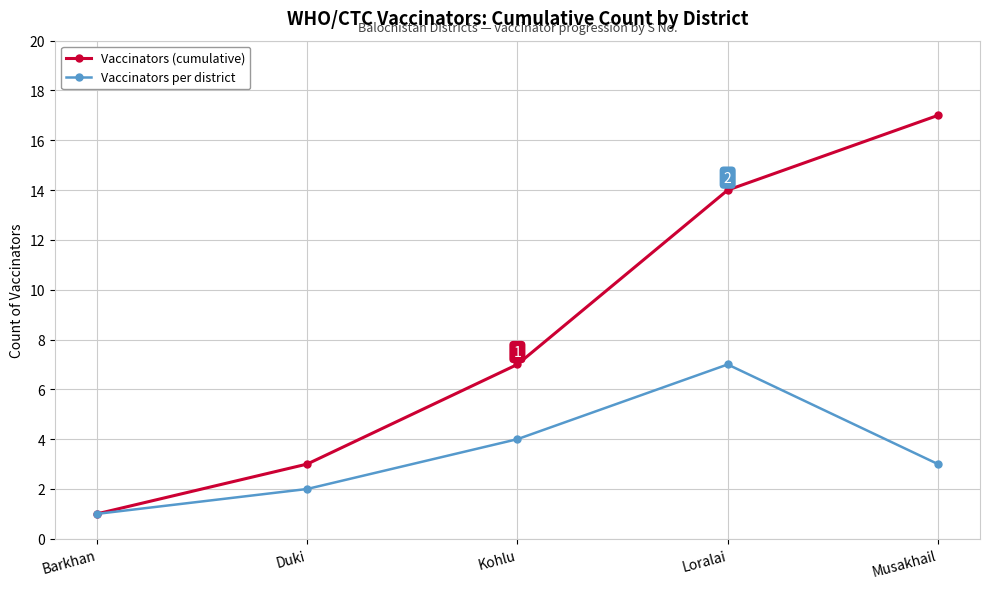

True or false: Vaccinators per district has more than 1 interior local peaks.

False